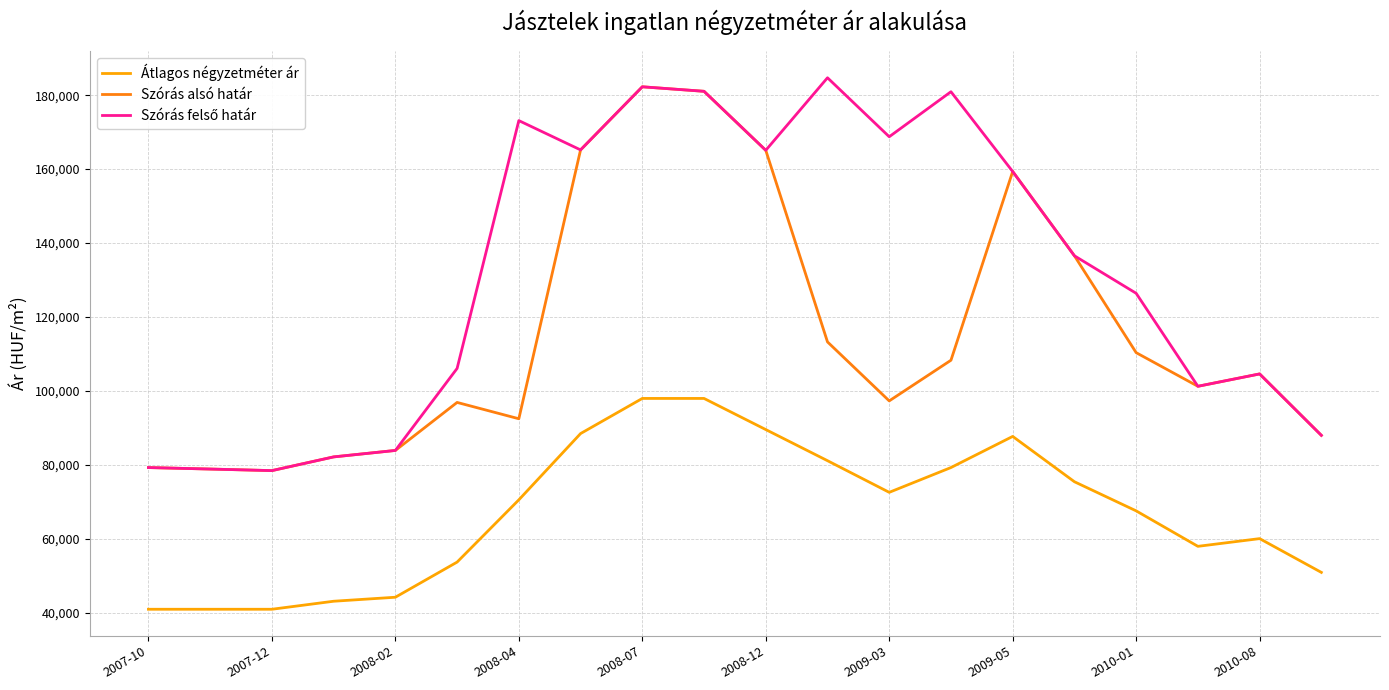

True or false: Szórás alsó határ and Átlagos négyzetméter ár cross at least once.

False